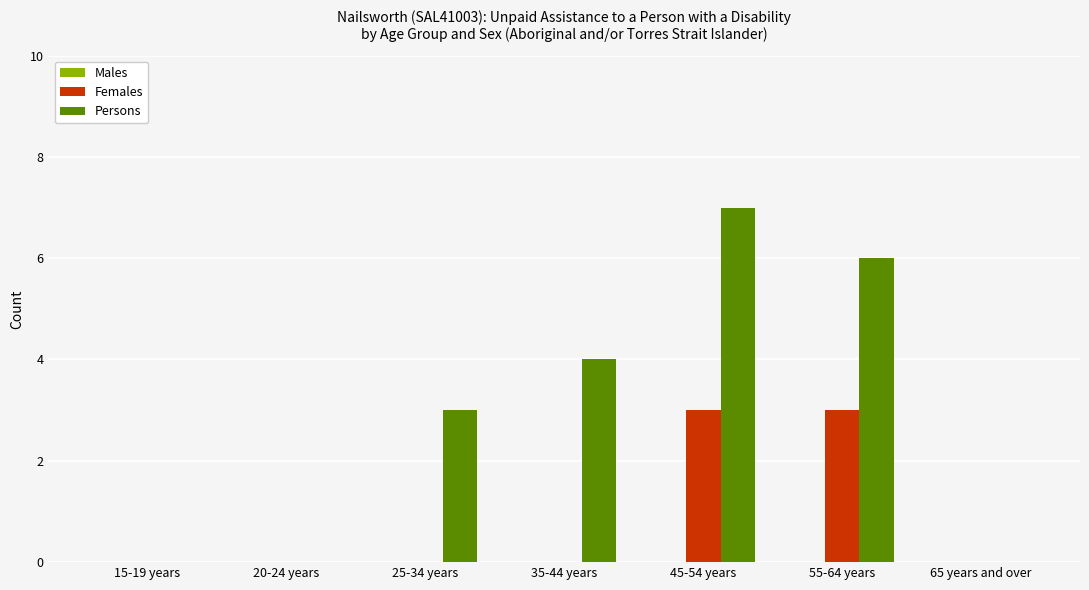

Between 15-19 years and 35-44 years, which series saw the biggest shift?

Persons